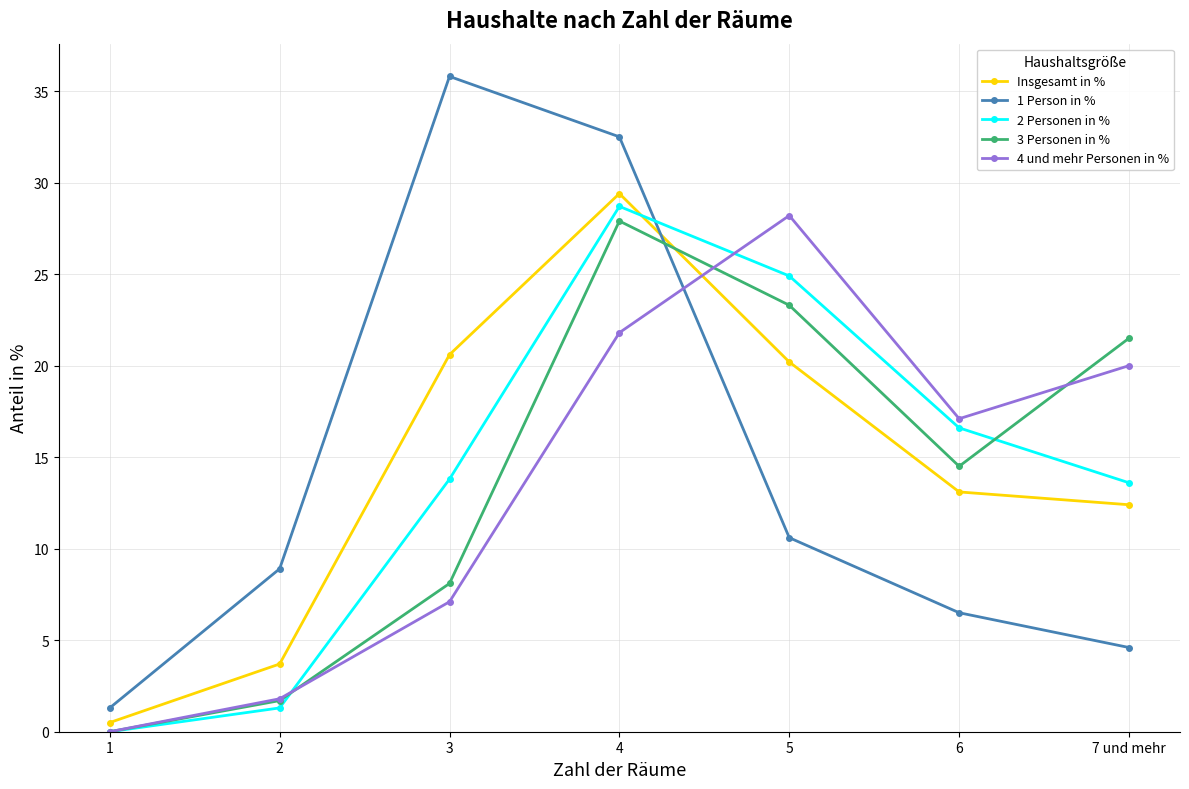

Where is Insgesamt in % nearest to the value 14?

6